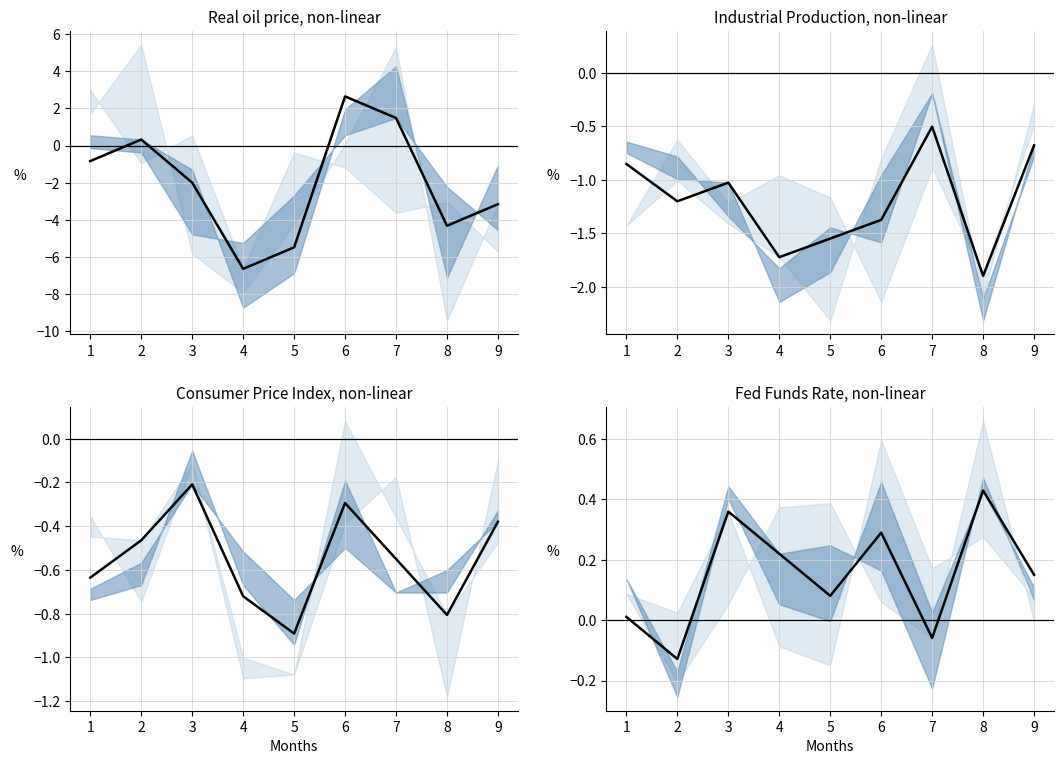

What is the change in value from 2 to 6?

+0.4